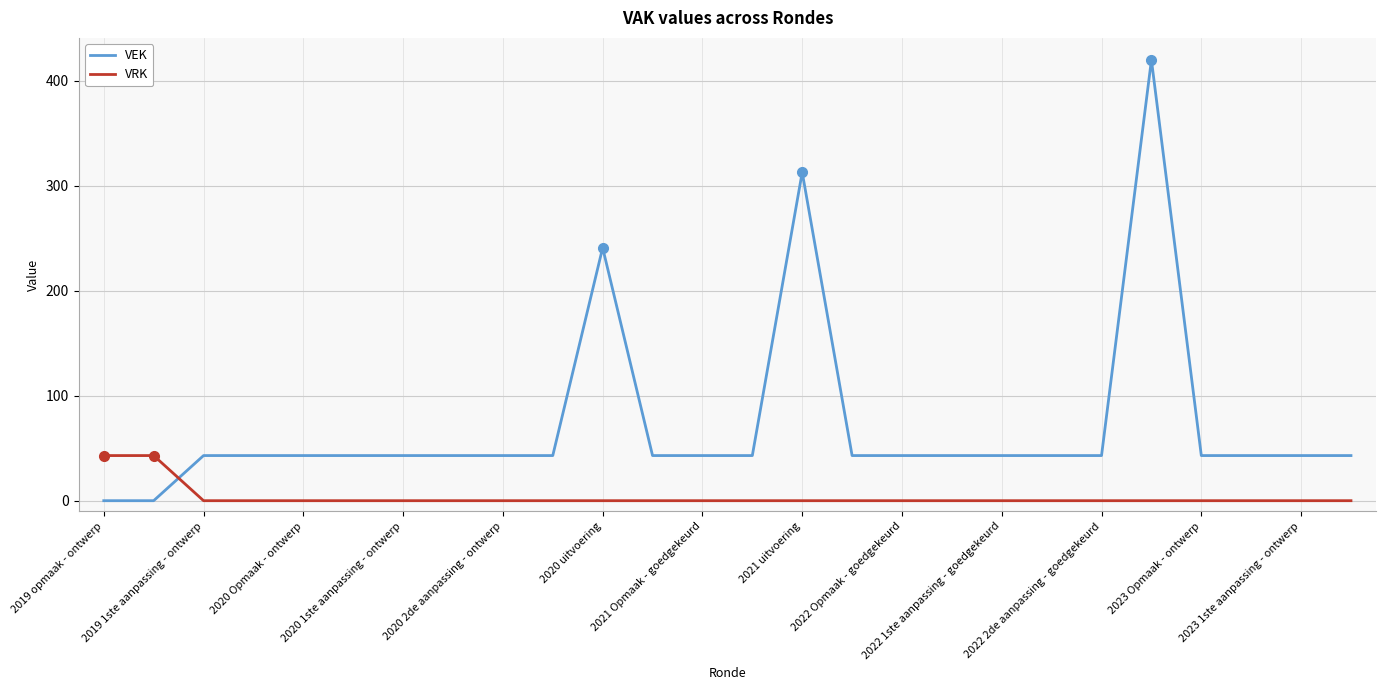

Rank the series by their maximum value, from highest to lowest.

VEK, VRK